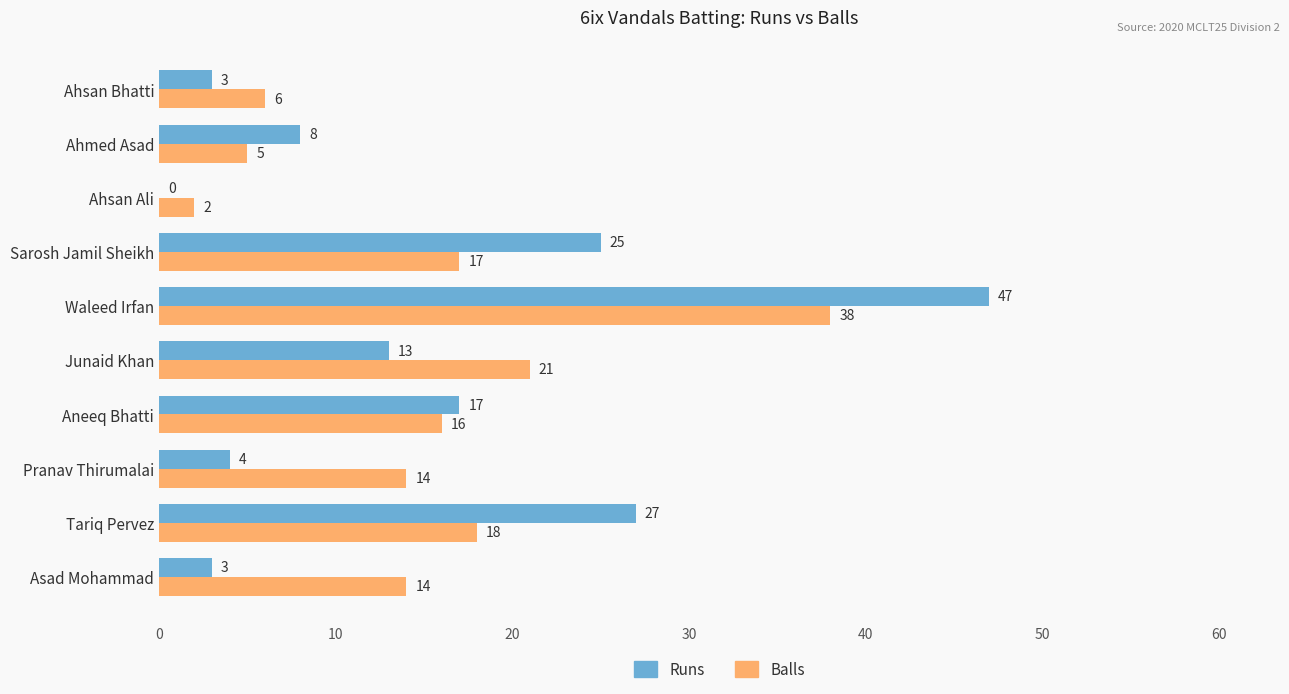

What is the sum of all Runs values?

147